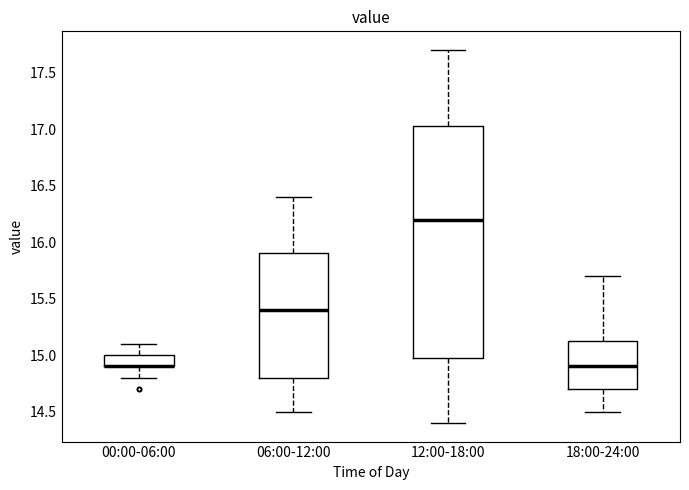

Reading left to right, transcribe this box plot: for each box, give where its median line is, the range the box spans, and where its two whiskers end, as read against the y-axis. The values are not printed on the chart, so give them approximately, as read against the axis.

00:00-06:00: median 14.90 (drawn on the box's lower edge), box 14.90 to 15.00, whiskers 14.80 to 15.10
06:00-12:00: median 15.40, box 14.80 to 15.90, whiskers 14.50 to 16.40
12:00-18:00: median 16.20, box 15.00 to 17.05, whiskers 14.40 to 17.70
18:00-24:00: median 14.90, box 14.70 to 15.15, whiskers 14.50 to 15.70